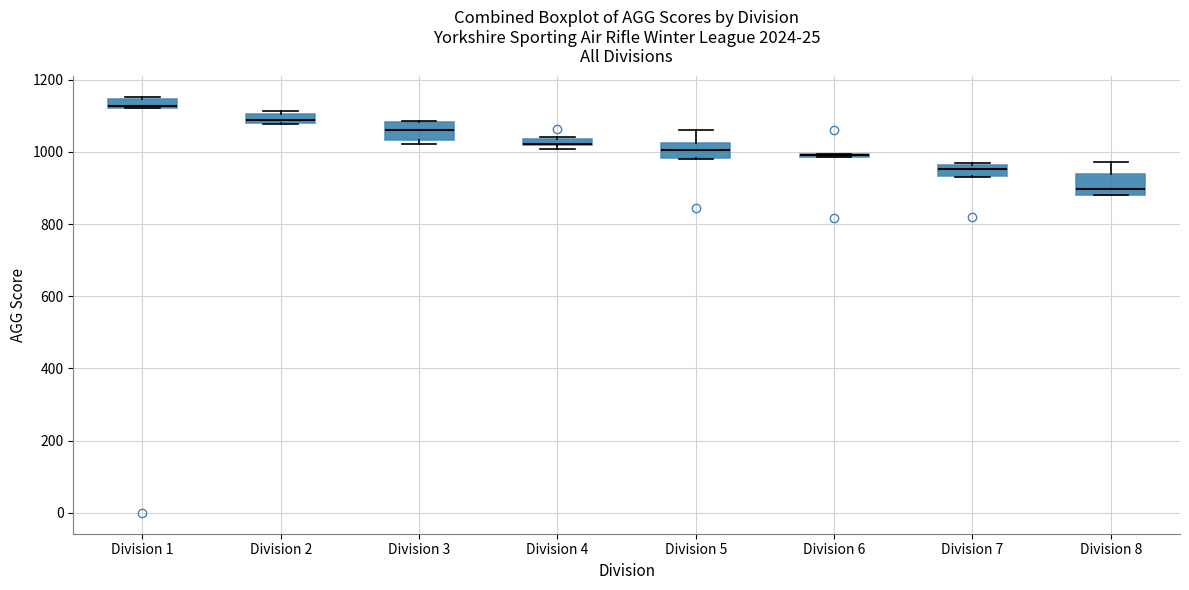

Where is the lower edge of the box for Division 4 on the y-axis? The values are not printed on the chart, so give them approximately, as read against the axis.

1020